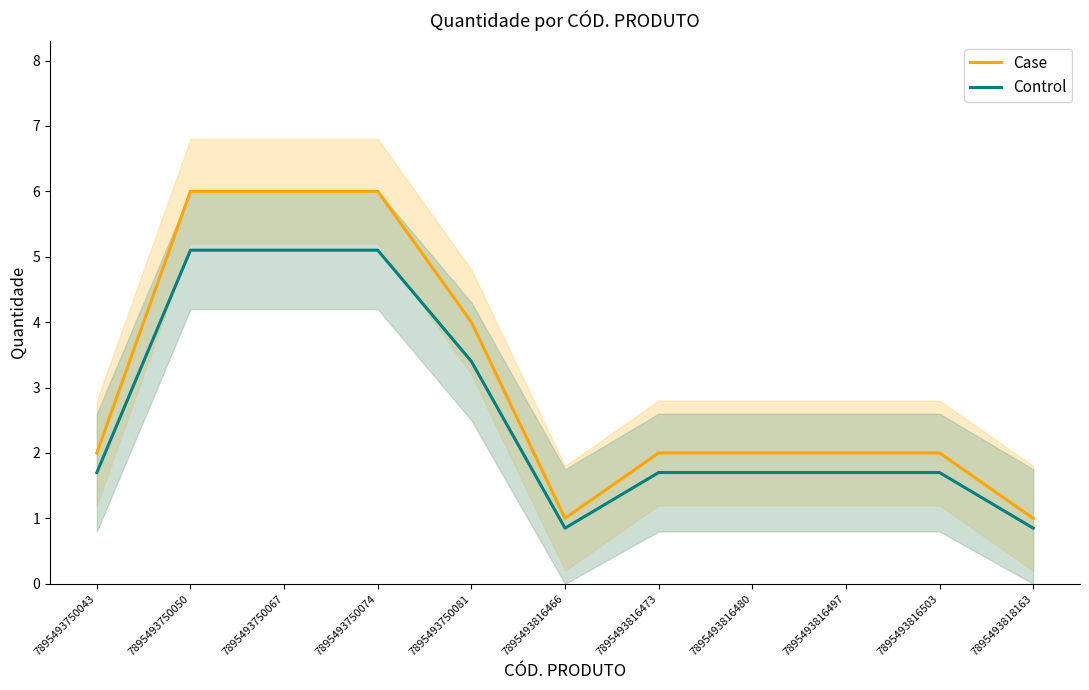

How many interior local valleys does the Case series have?

1